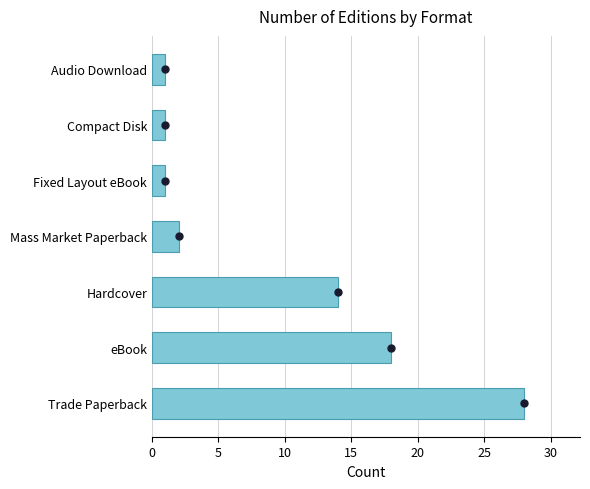

Are the bars grouped side by side (vs. stacked)?

No